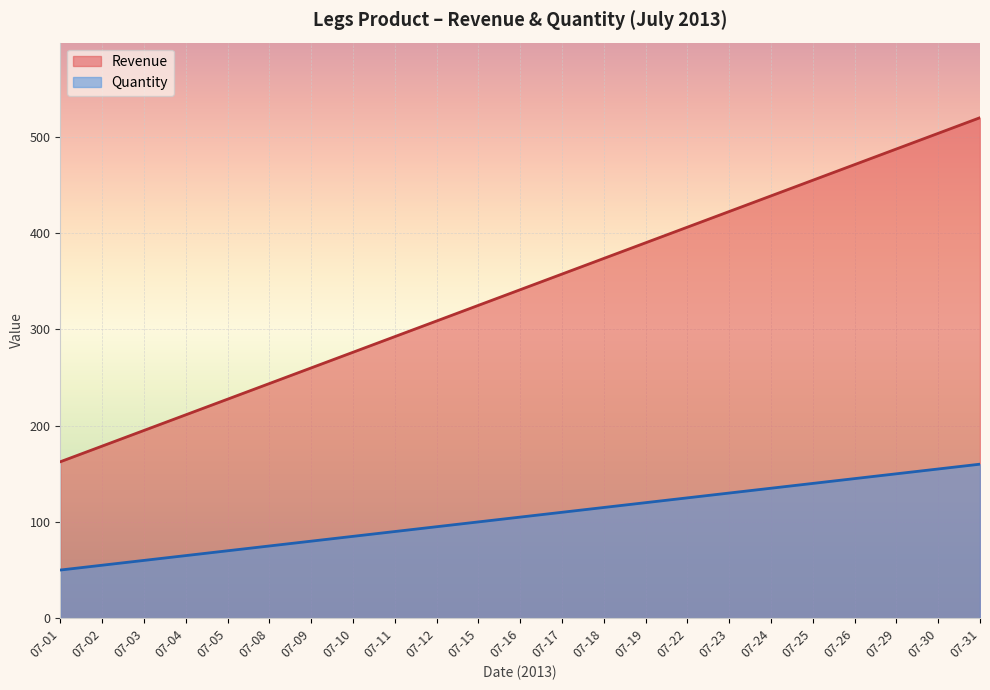

True or false: Quantity has more than 1 interior local peaks.

False